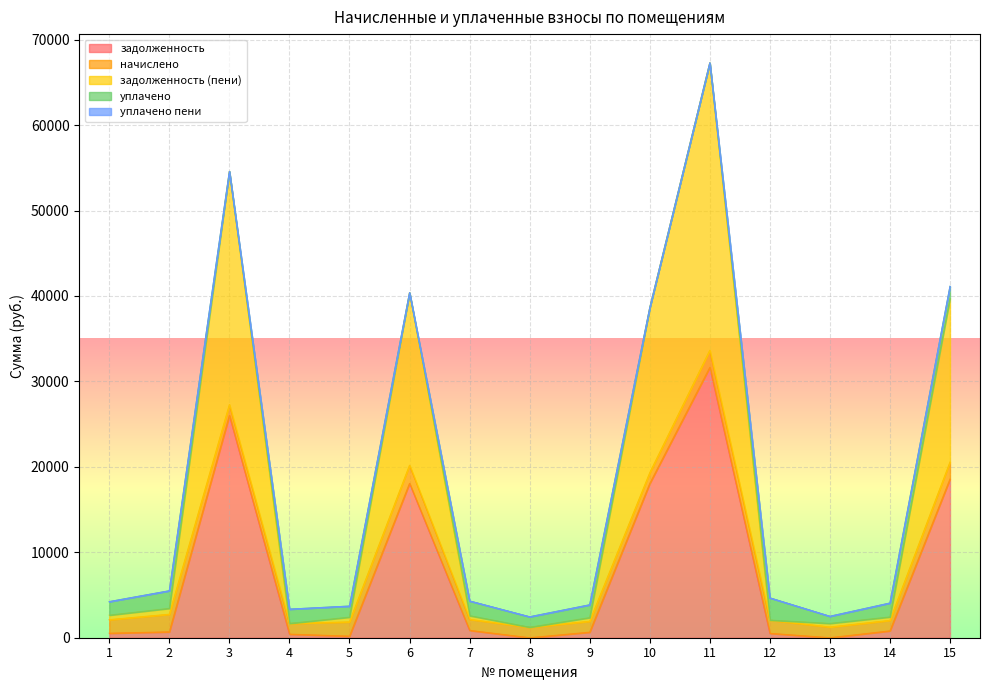

Does the chart display data point markers on the line(s)?

No